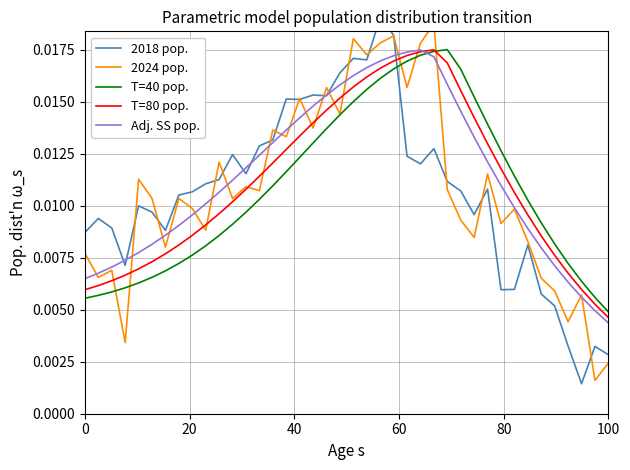

How many data points does each series have?

40